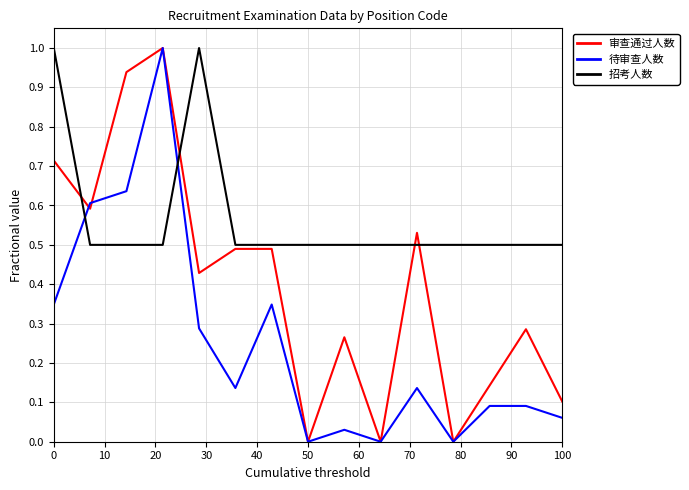

What is the highest value of the 审查通过人数 series?

1.0